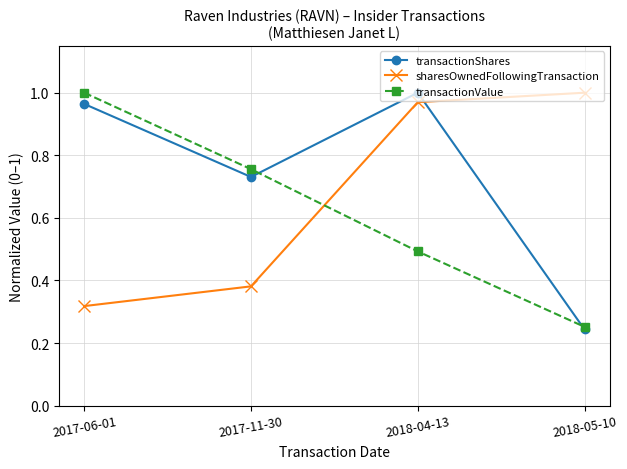

The value of sharesOwnedFollowingTransaction at 2017-11-30 is 0.2. True or false?

False